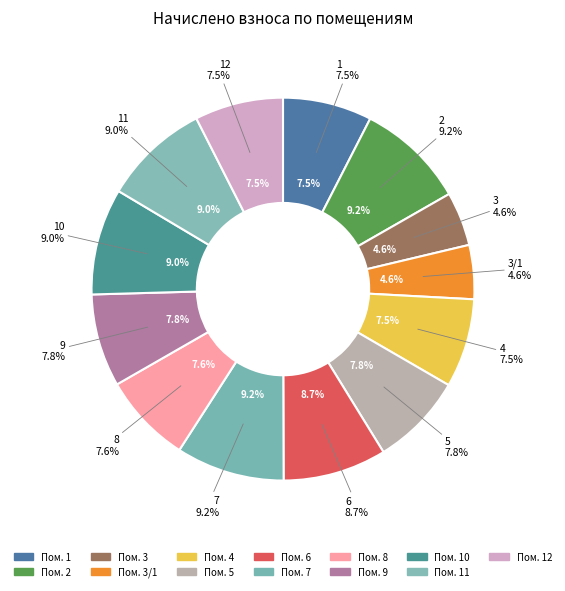

How many segments does this pie chart have?

13